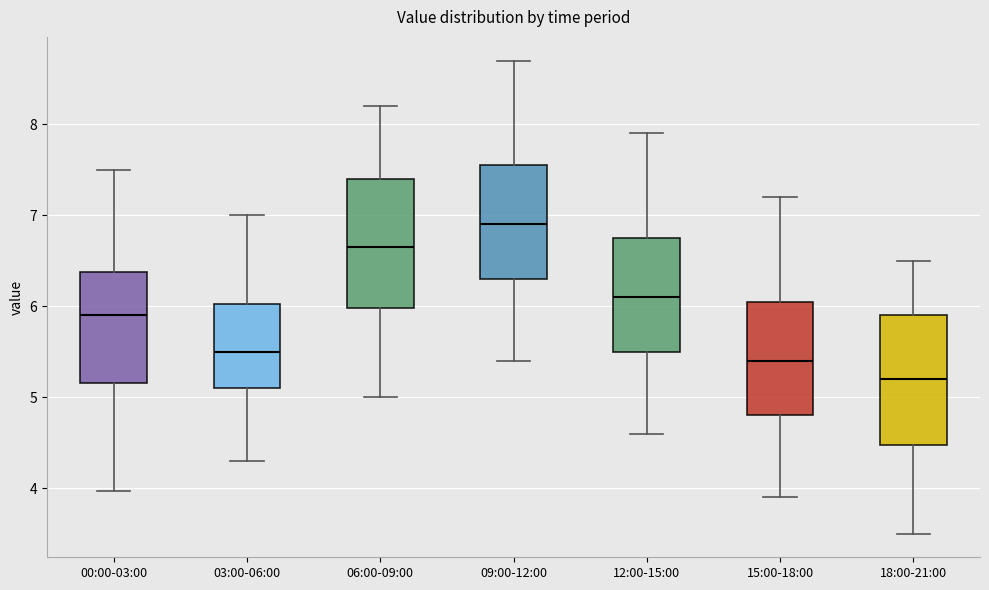

Reading left to right, transcribe this box plot: for each box, give where its median line is, the range the box spans, and where its two whiskers end, as read against the y-axis. The values are not printed on the chart, so give them approximately, as read against the axis.

00:00-03:00: median 5.9, box 5.2 to 6.4, whiskers 4.0 to 7.5
03:00-06:00: median 5.5, box 5.1 to 6.0, whiskers 4.3 to 7.0
06:00-09:00: median 6.7, box 6.0 to 7.4, whiskers 5.0 to 8.2
09:00-12:00: median 6.9, box 6.3 to 7.6, whiskers 5.4 to 8.7
12:00-15:00: median 6.1, box 5.5 to 6.8, whiskers 4.6 to 7.9
15:00-18:00: median 5.4, box 4.8 to 6.1, whiskers 3.9 to 7.2
18:00-21:00: median 5.2, box 4.5 to 5.9, whiskers 3.5 to 6.5